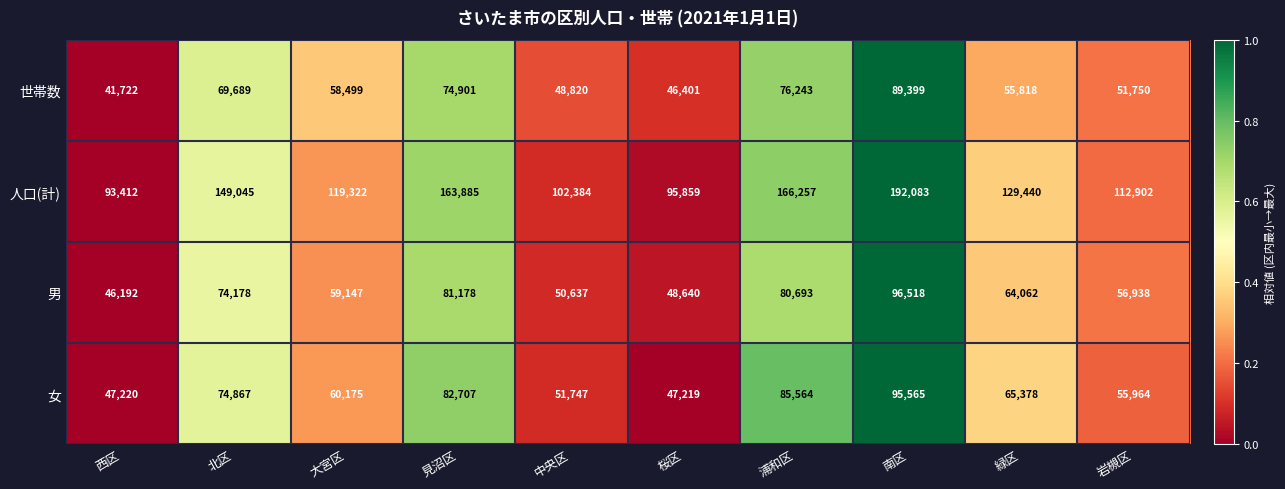

True or false: 人口(計) has a value of 149045 at 北区.

True